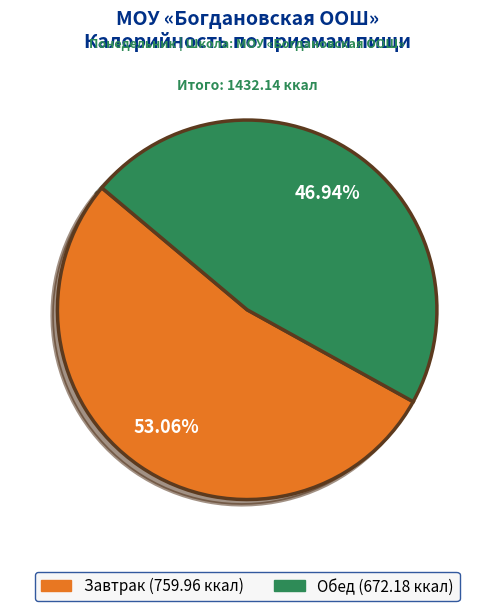

To the nearest percent, what is the average slice percentage?

50%